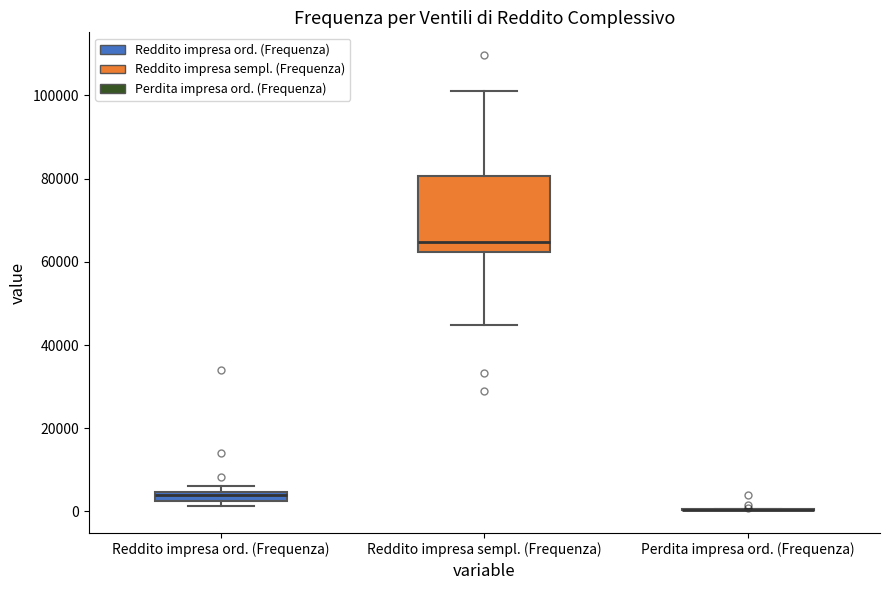

Where is the lower edge of the box for Reddito impresa sempl. (Frequenza) on the y-axis? The values are not printed on the chart, so give them approximately, as read against the axis.

62000